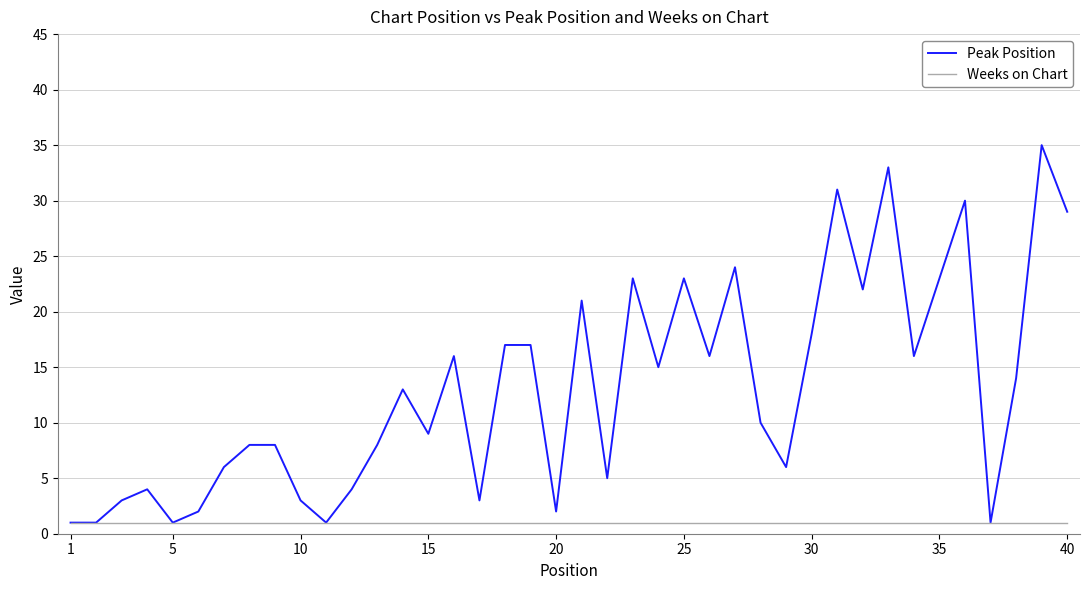

Which series has the largest total across all categories?

Peak Position